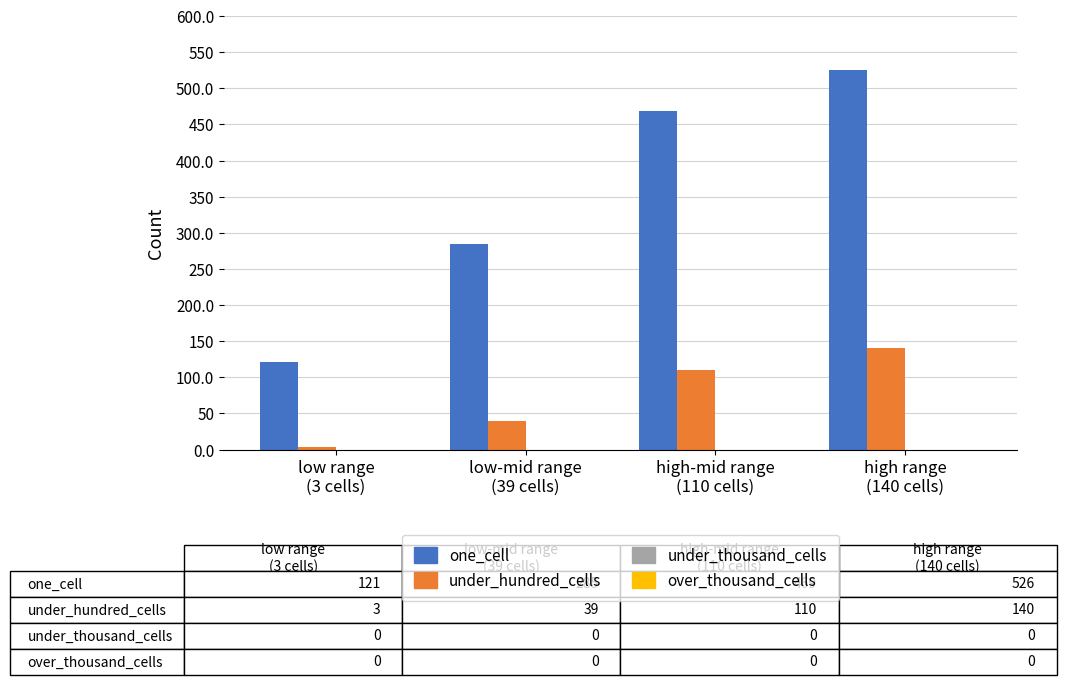

Between low-mid range
(39 cells) and high-mid range
(110 cells), which series saw the biggest shift?

one_cell